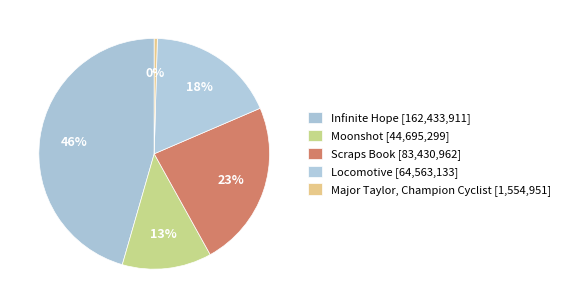

How many slices are in this pie chart?

5